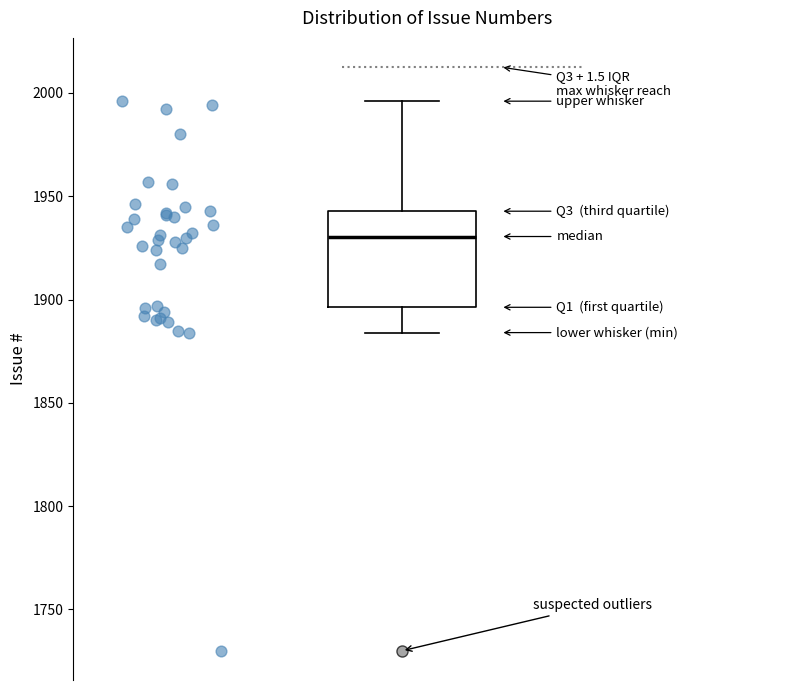

Transcribe this box plot: give where the median line is, the range the box spans, and where the two whiskers end, as read against the y-axis. The values are not printed on the chart, so give them approximately, as read against the axis.

median 1930, box 1895 to 1945, whiskers 1885 to 1995